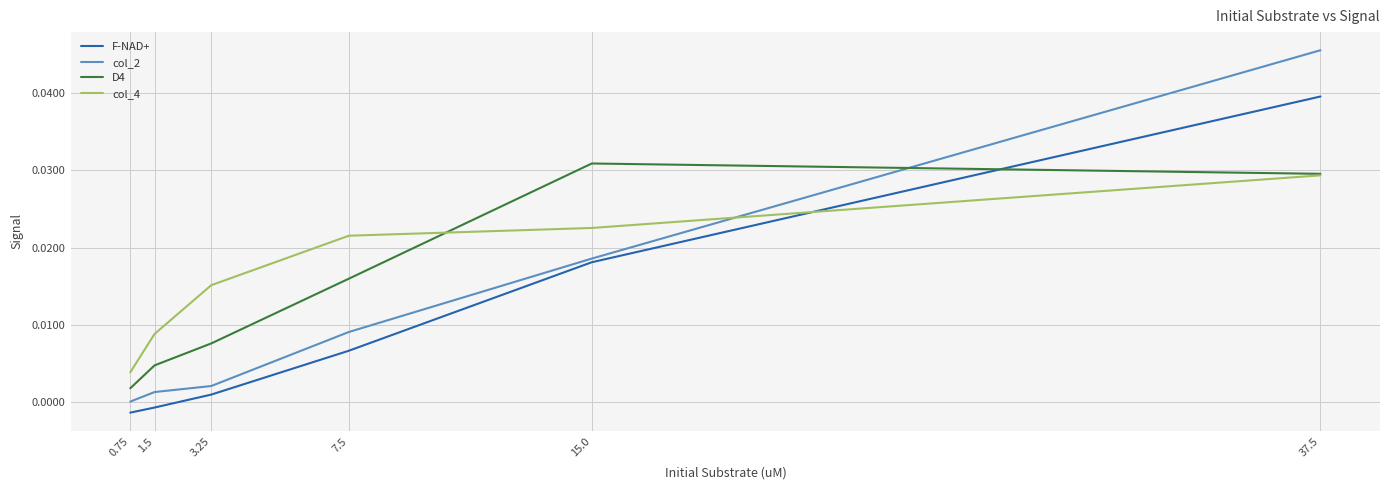

How many times do col_2 and D4 cross each other?

1